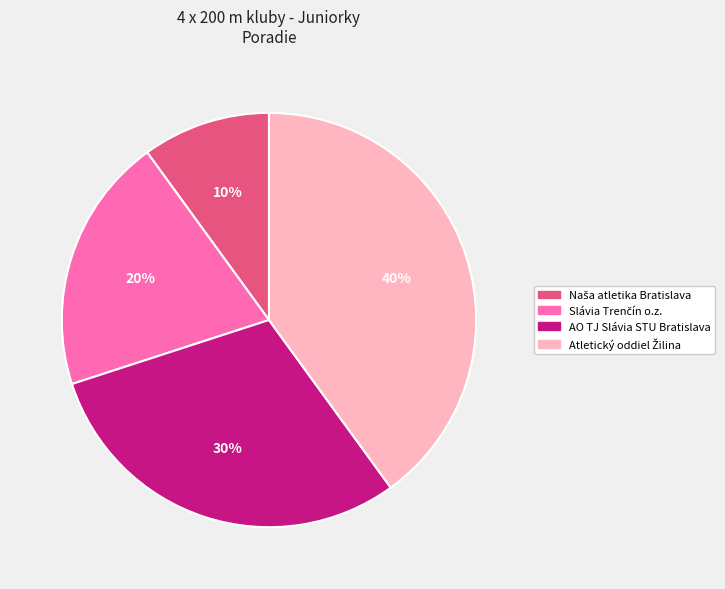

How many slices are in this pie chart?

4